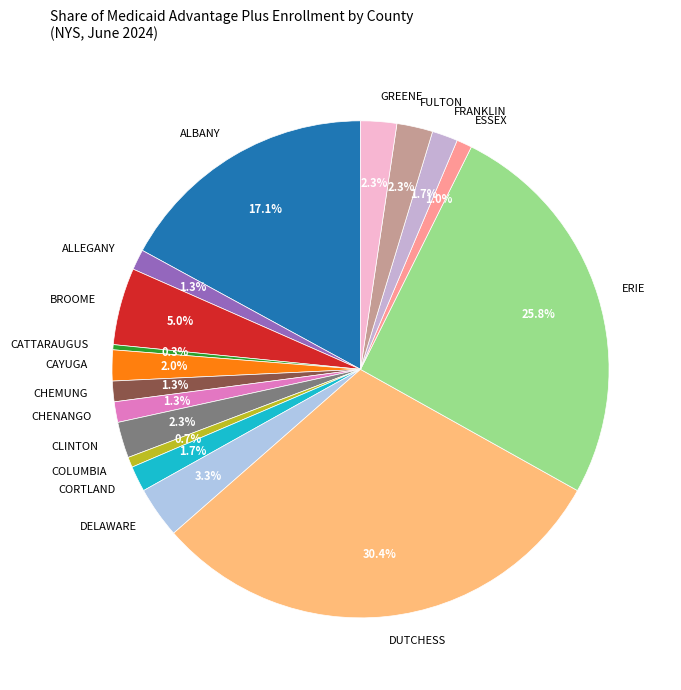

Does CAYUGA represent more than half of the total?

No